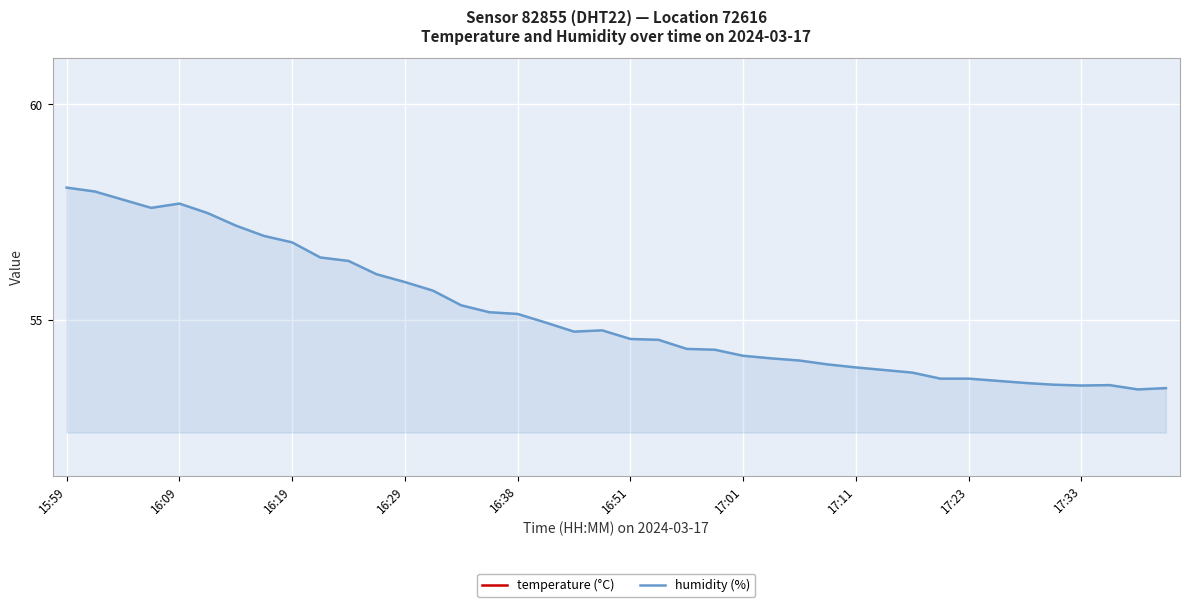

Reading left to right, extract all data points from this chart.

temperature (°C): 22.9	23.1	23.2	23.3	23.4	23.5	23.6	23.7	23.9	23.9	24.0	24.1	24.2	24.2	24.3	24.4	24.4	24.5	24.5	24.6	24.6	24.7	24.7	24.7	24.7	24.8	24.8	24.8	24.9	24.9	24.9	24.9	24.9	24.9	24.9	24.9	24.9	25.0	25.0	25.0
humidity (%): 58.1	58.0	57.8	57.6	57.7	57.5	57.2	57.0	56.8	56.5	56.4	56.1	55.9	55.7	55.3	55.2	55.1	54.9	54.7	54.8	54.6	54.5	54.3	54.3	54.2	54.1	54.1	54.0	53.9	53.8	53.8	53.6	53.6	53.6	53.5	53.5	53.5	53.5	53.4	53.4